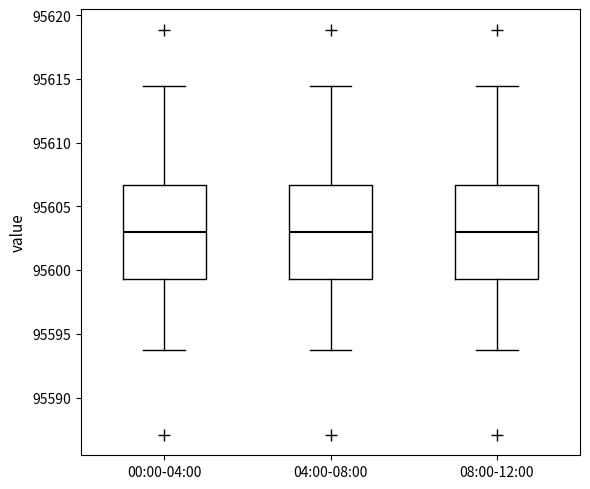

Reading left to right, transcribe this box plot: for each box, give where its median line is, the range the box spans, and where its two whiskers end, as read against the y-axis. The values are not printed on the chart, so give them approximately, as read against the axis.

00:00-04:00: median 95603.0, box 95599.5 to 95606.5, whiskers 95593.5 to 95614.5
04:00-08:00: median 95603.0, box 95599.5 to 95606.5, whiskers 95593.5 to 95614.5
08:00-12:00: median 95603.0, box 95599.5 to 95606.5, whiskers 95593.5 to 95614.5